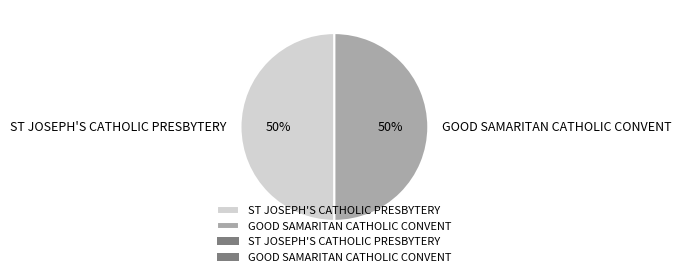

The GOOD SAMARITAN CATHOLIC CONVENT slice represents 38% of the pie. True or false?

False